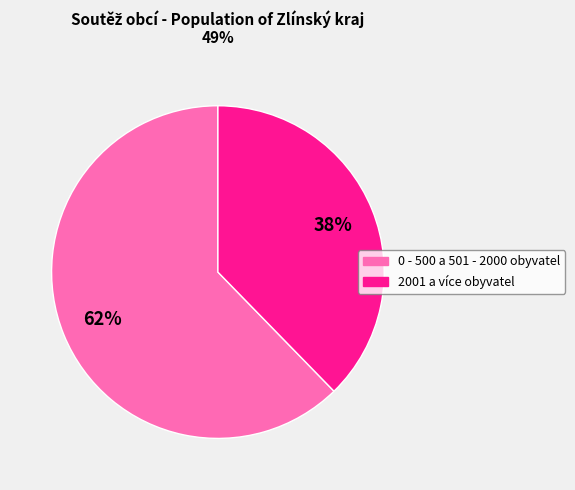

To the nearest percent, what is the average slice percentage?

50%